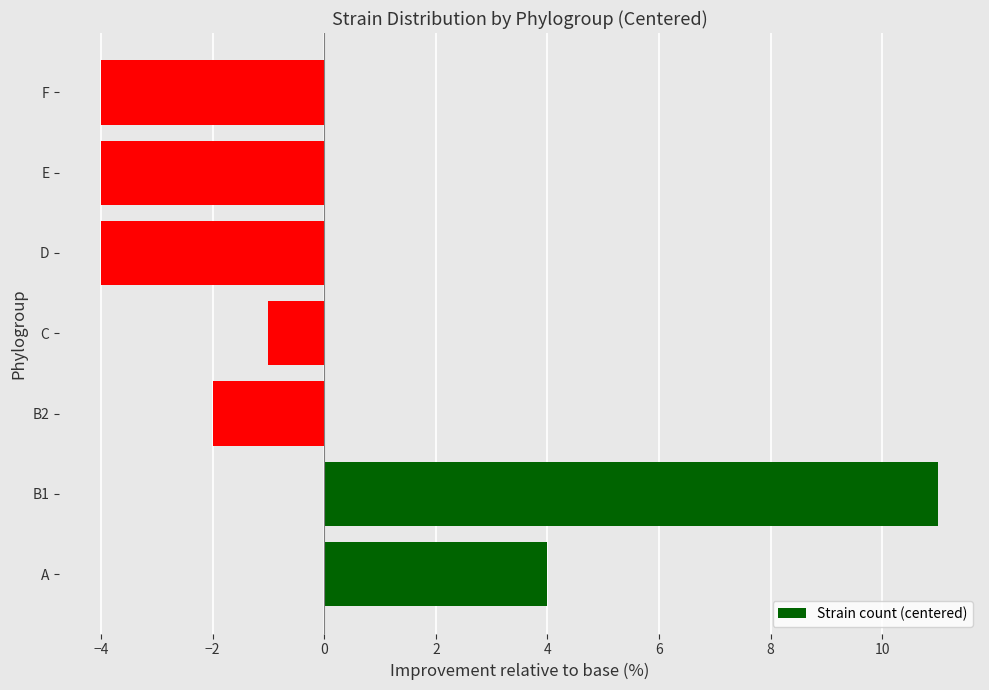

The value at E is -4. True or false?

True